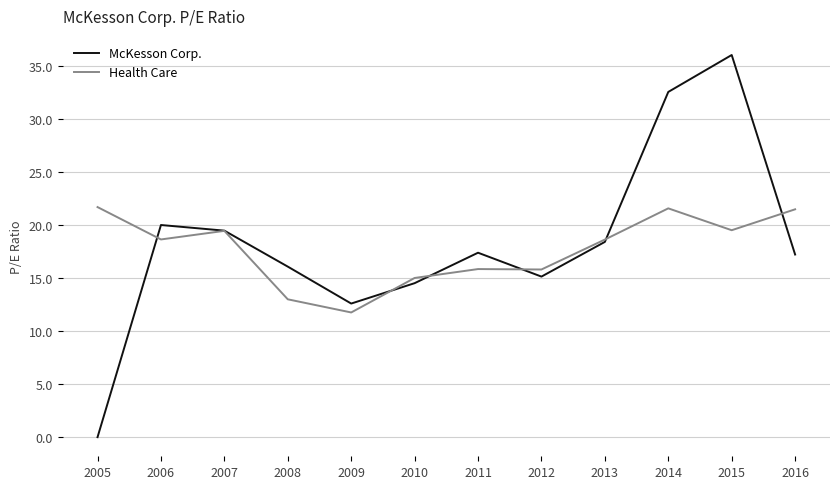

Between 2005 and 2015, which series saw the biggest shift?

McKesson Corp.